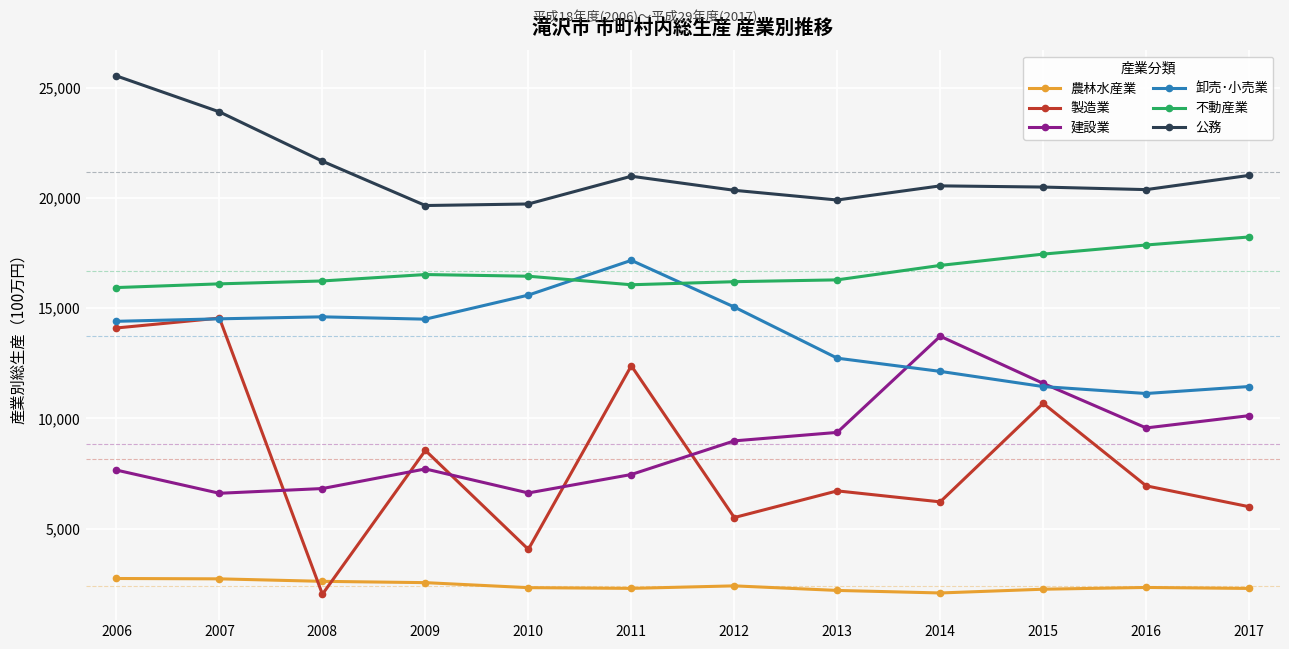

What is the minimum value for 建設業?

6606